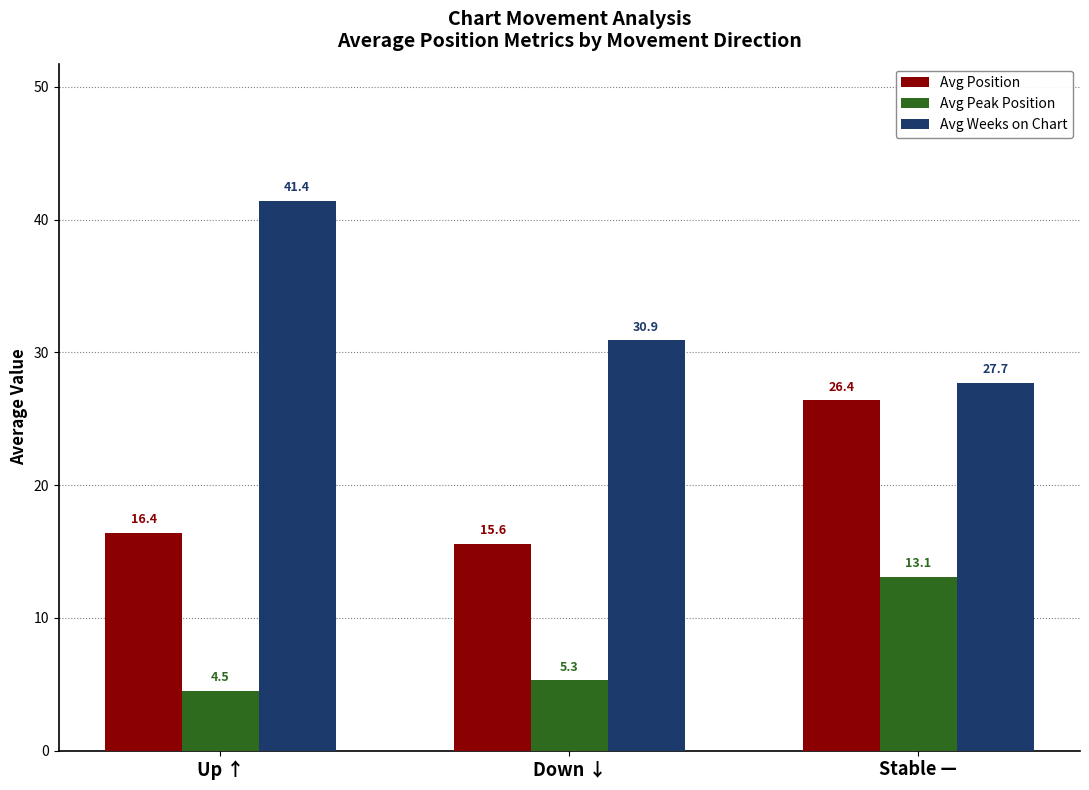

Is the value of Avg Weeks on Chart at Up ↑ greater than the value of Avg Peak Position at Down ↓?

Yes